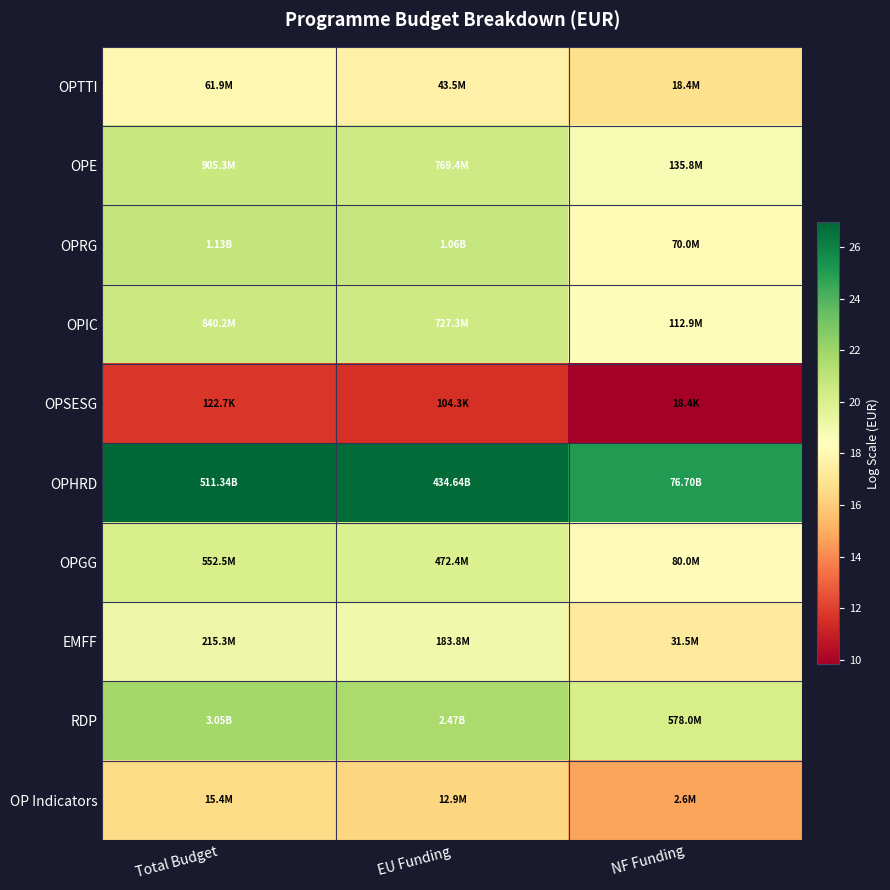

What is the total value across all series at NF Funding?

177.3